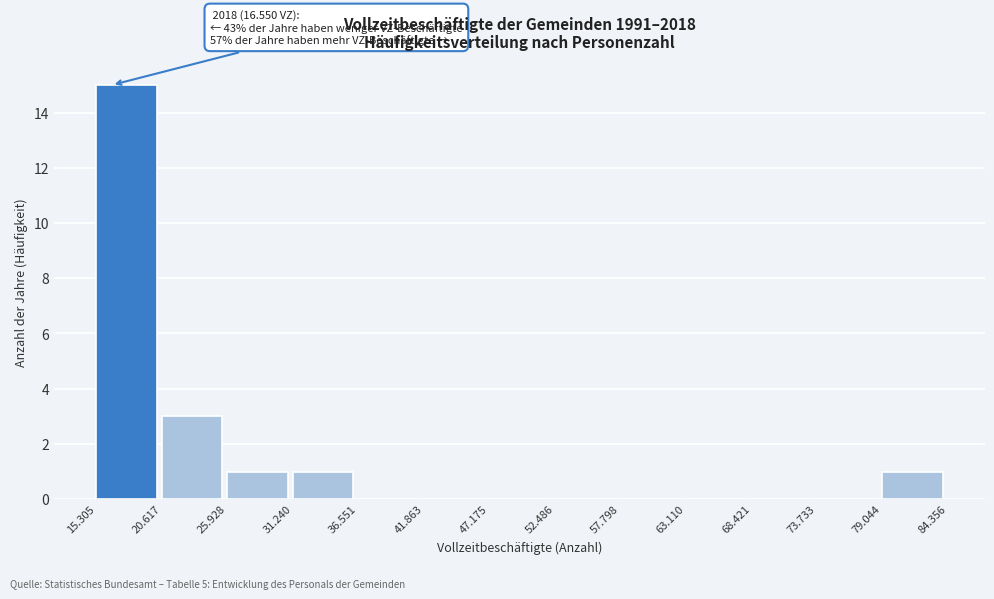

Reading left to right, extract all data points from this chart.

15.305=15	20.617=3	25.928=1	31.240=1	36.551=0	41.863=0	47.175=0	52.486=0	57.798=0	63.110=0	68.421=0	73.733=0	79.044=1